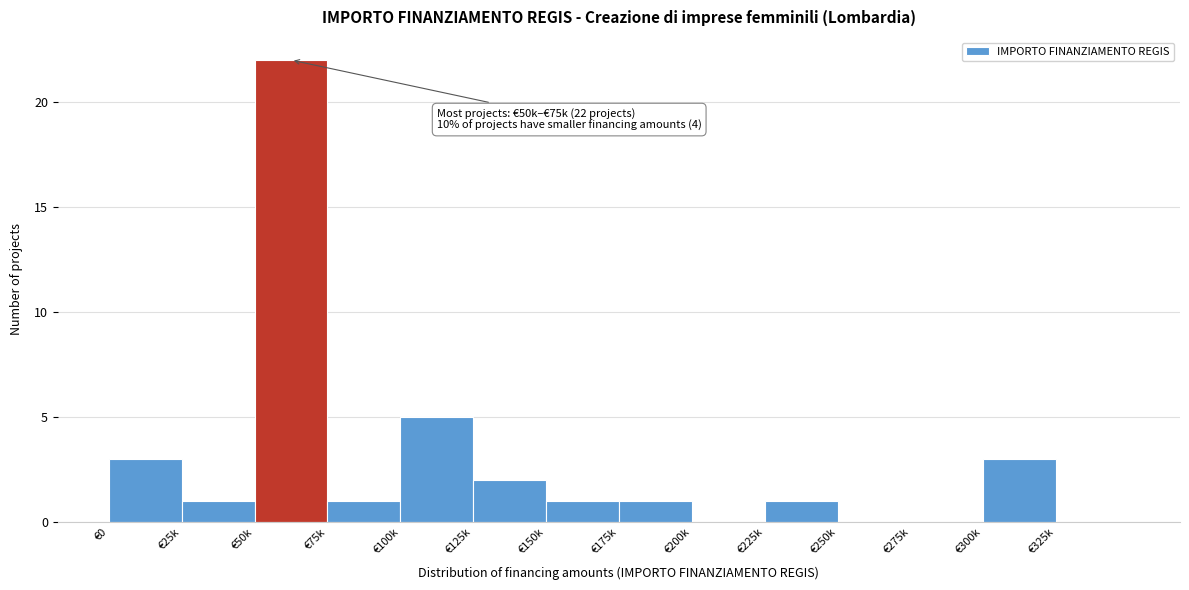

Reading left to right, what are all the values shown in this chart?

€0=3	€25k=1	€50k=22	€75k=1	€100k=5	€125k=2	€150k=1	€175k=1	€200k=0	€225k=1	€250k=0	€275k=0	€300k=3	€325k=0